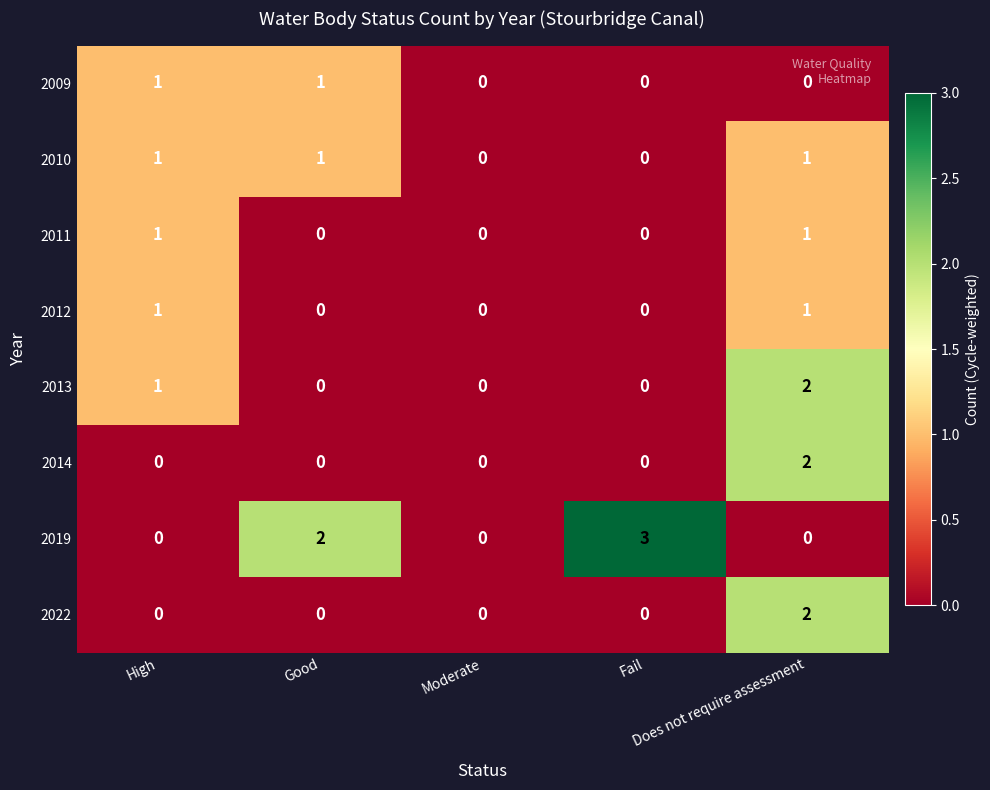

Which series has the largest total across all categories?

2019